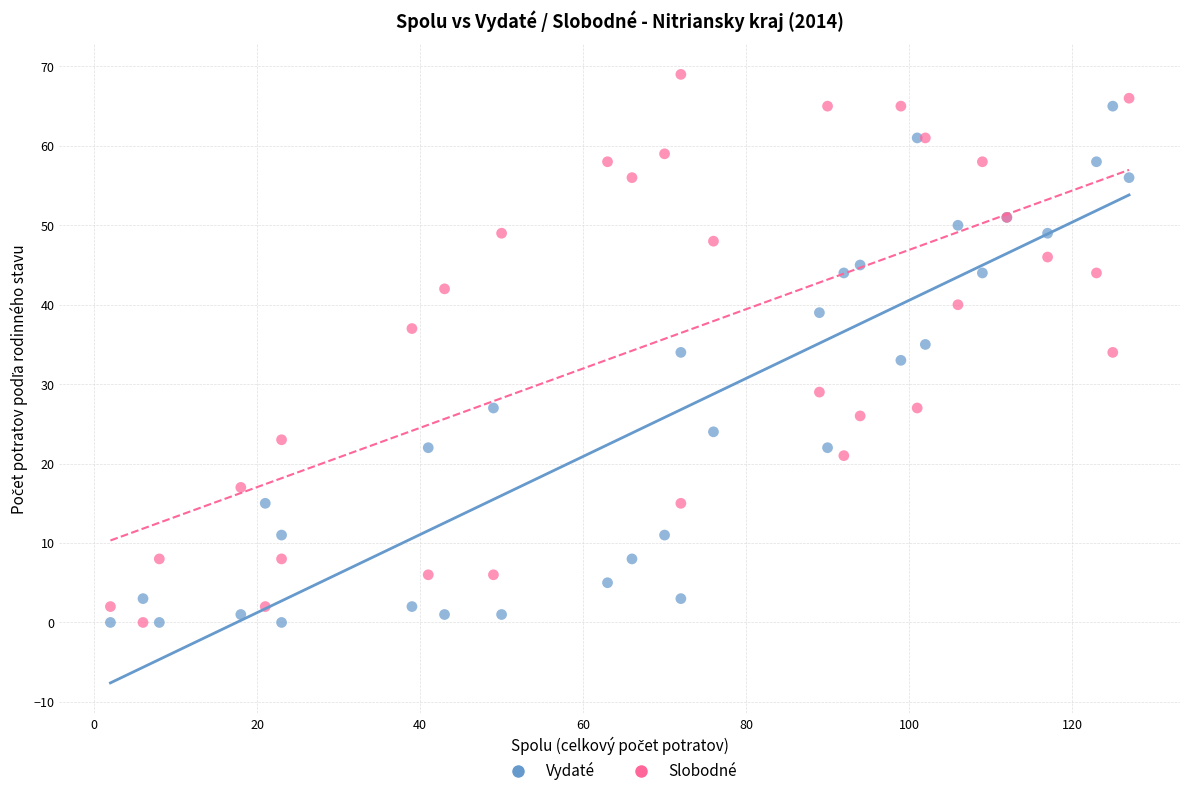

What are all the series names shown in the legend?

Vydaté, Slobodné